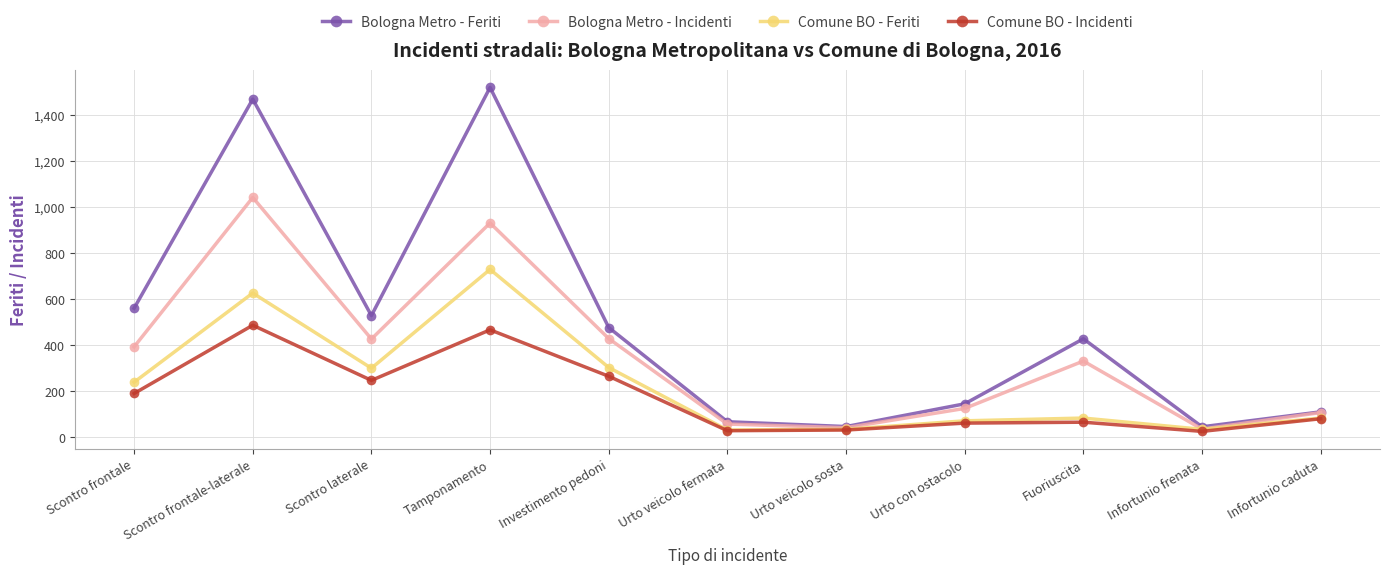

Does the chart have visible grid lines?

Yes